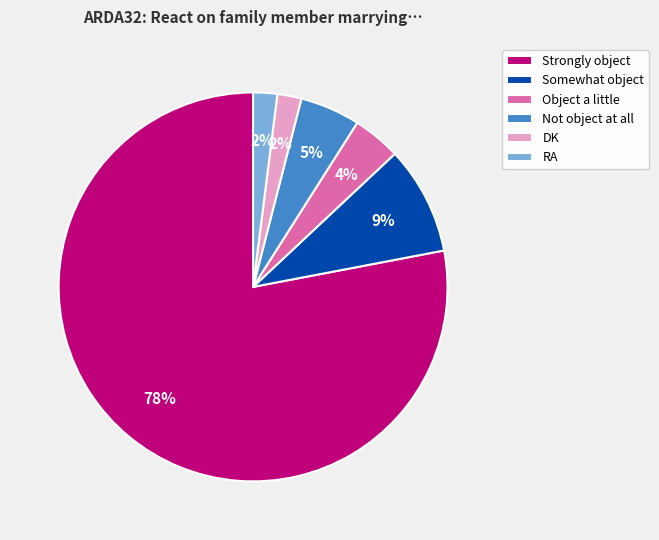

True or false: Object a little accounts for 10% of the total.

False